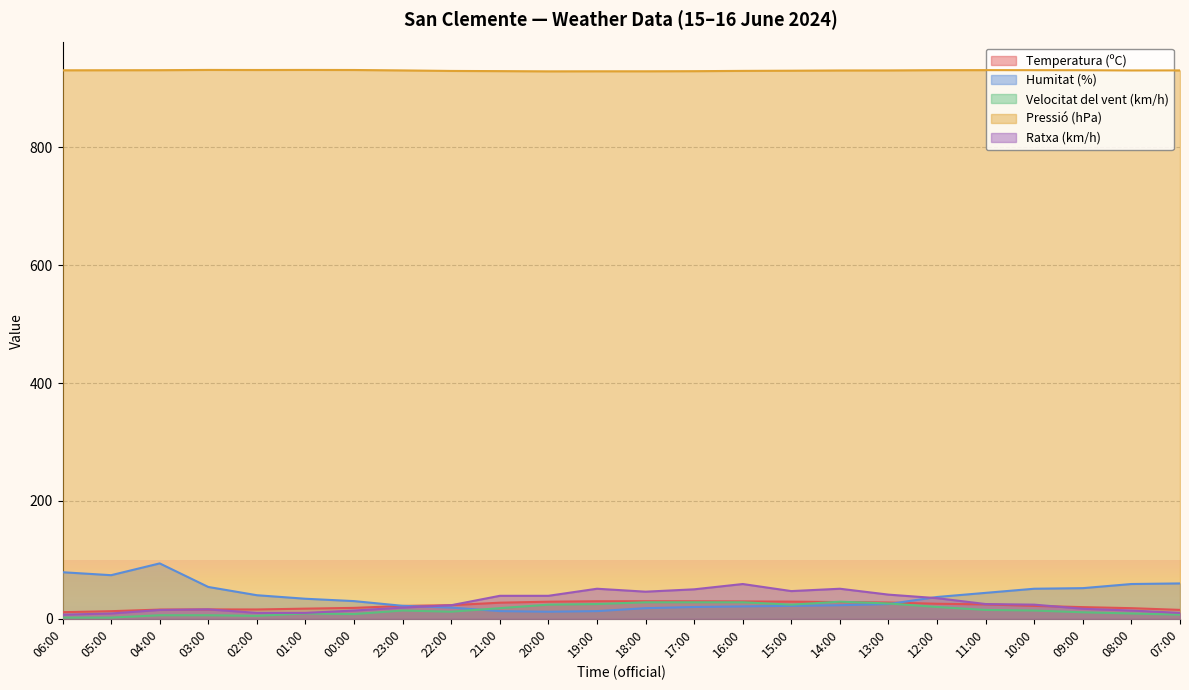

At which label does Ratxa (km/h) reach its peak?

16:00